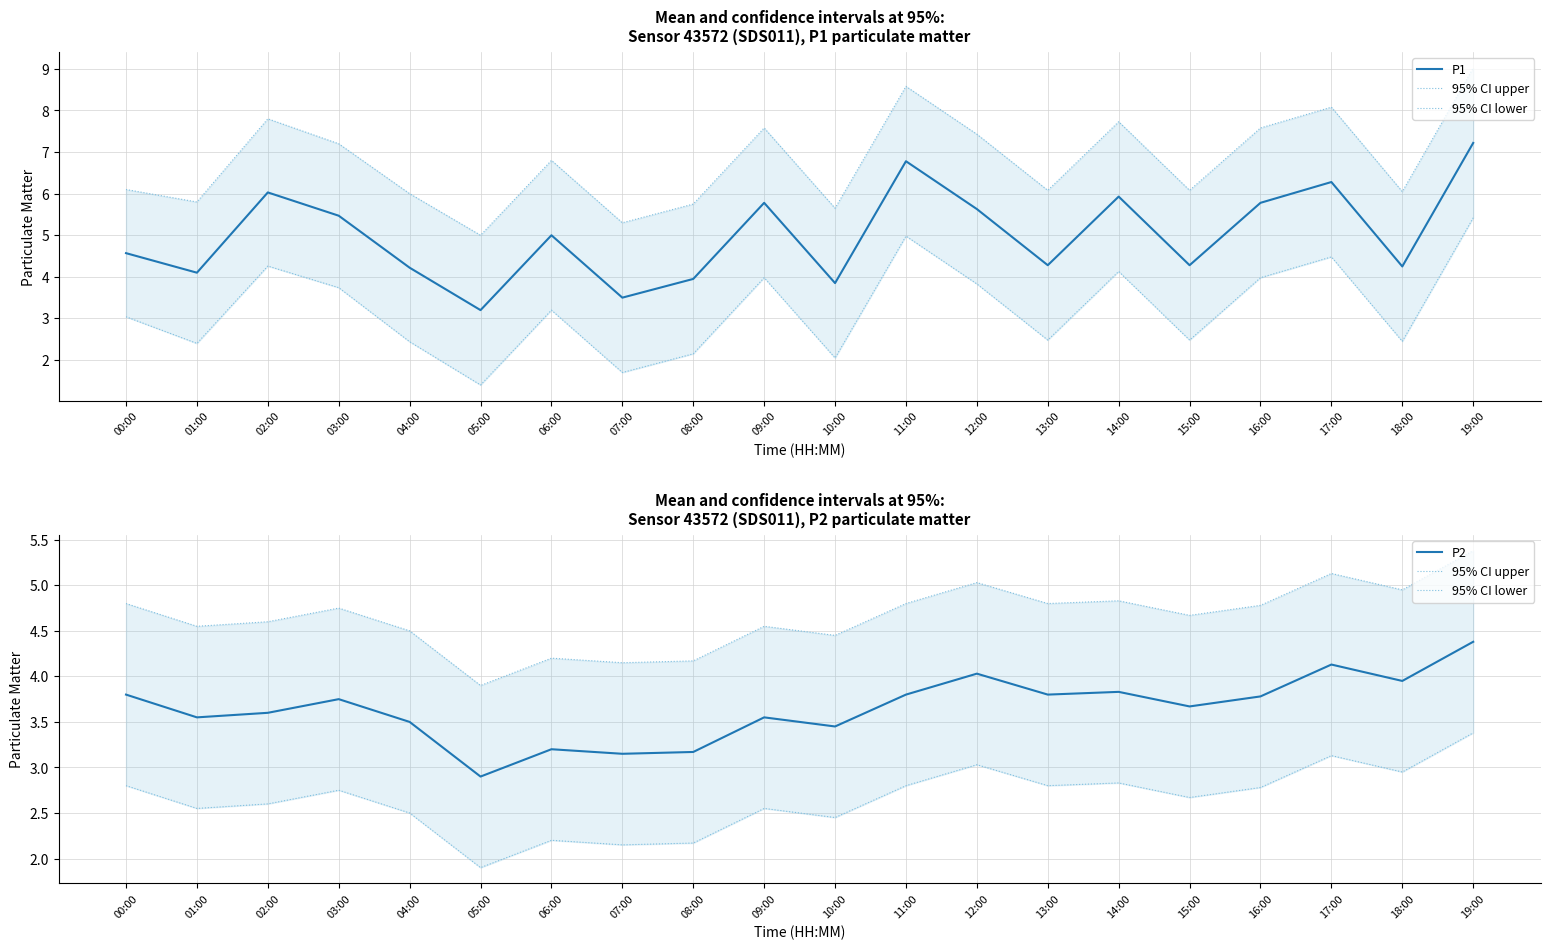

Reading left to right, extract all data points from this chart.

P1: 00:00=4.6	01:00=4.1	02:00=6.0	03:00=5.5	04:00=4.2	05:00=3.2	06:00=5.0	07:00=3.5	08:00=4.0	09:00=5.8	10:00=3.9	11:00=6.8	12:00=5.6	13:00=4.3	14:00=5.9	15:00=4.3	16:00=5.8	17:00=6.3	18:00=4.2	19:00=7.2
95% CI upper: 00:00=4.8	01:00=4.5	02:00=4.6	03:00=4.8	04:00=4.5	05:00=3.9	06:00=4.2	07:00=4.2	08:00=4.2	09:00=4.5	10:00=4.5	11:00=4.8	12:00=5.0	13:00=4.8	14:00=4.8	15:00=4.7	16:00=4.8	17:00=5.1	18:00=5.0	19:00=5.4
95% CI lower: 00:00=2.8	01:00=2.5	02:00=2.6	03:00=2.8	04:00=2.5	05:00=1.9	06:00=2.2	07:00=2.1	08:00=2.2	09:00=2.5	10:00=2.5	11:00=2.8	12:00=3.0	13:00=2.8	14:00=2.8	15:00=2.7	16:00=2.8	17:00=3.1	18:00=3.0	19:00=3.4
P2: 00:00=3.8	01:00=3.5	02:00=3.6	03:00=3.8	04:00=3.5	05:00=2.9	06:00=3.2	07:00=3.1	08:00=3.2	09:00=3.5	10:00=3.5	11:00=3.8	12:00=4.0	13:00=3.8	14:00=3.8	15:00=3.7	16:00=3.8	17:00=4.1	18:00=4.0	19:00=4.4